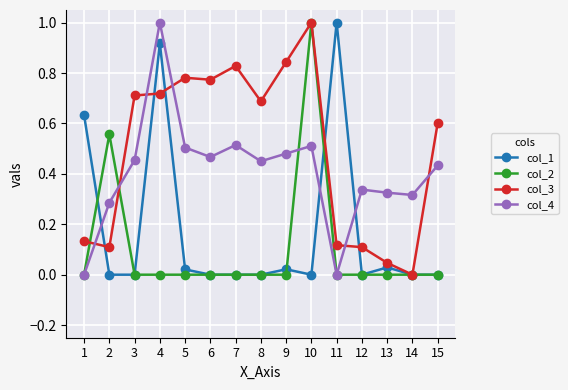

What is the difference between the maximum and minimum values in the col_4 series?

1.0